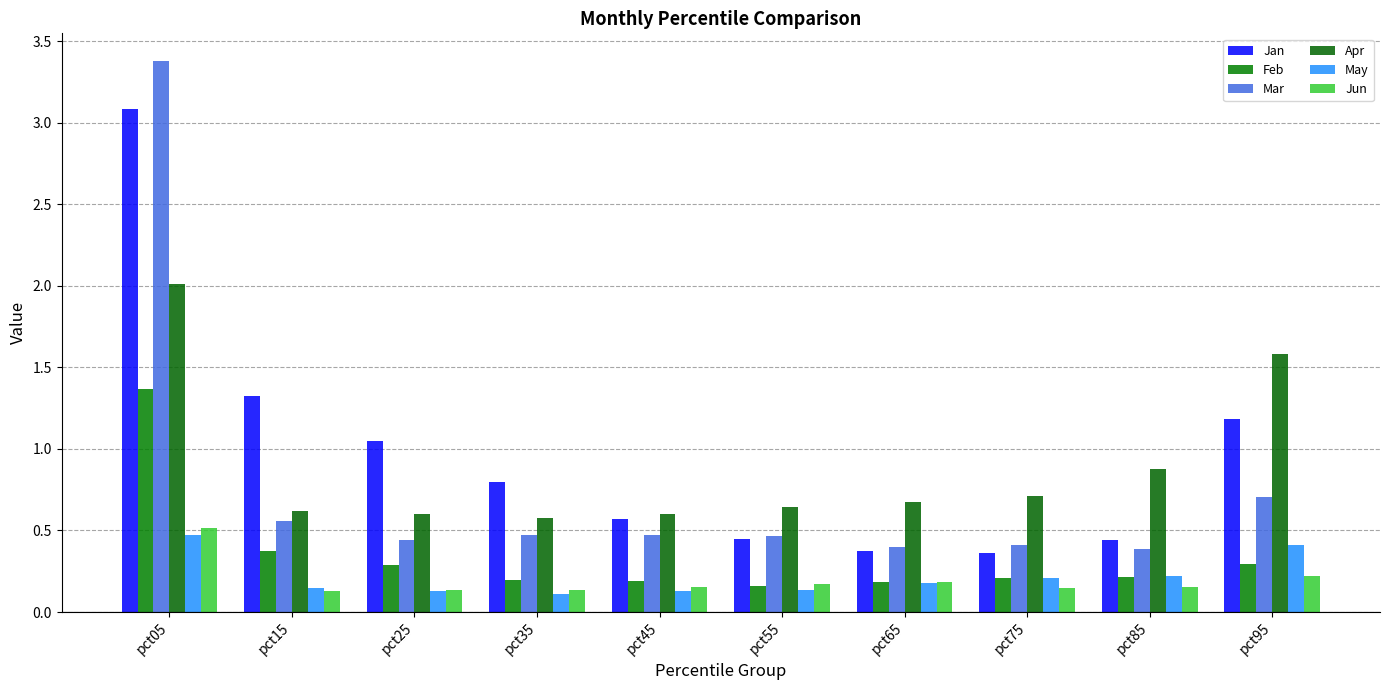

How many groups of bars are there?

10